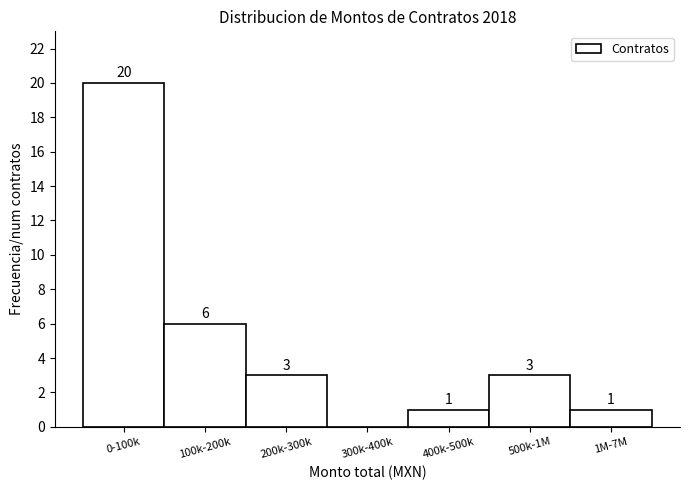

Reading right to left, transcribe all the data shown in this chart.

1M-7M=1	500k-1M=3	400k-500k=1	300k-400k=0	200k-300k=3	100k-200k=6	0-100k=20